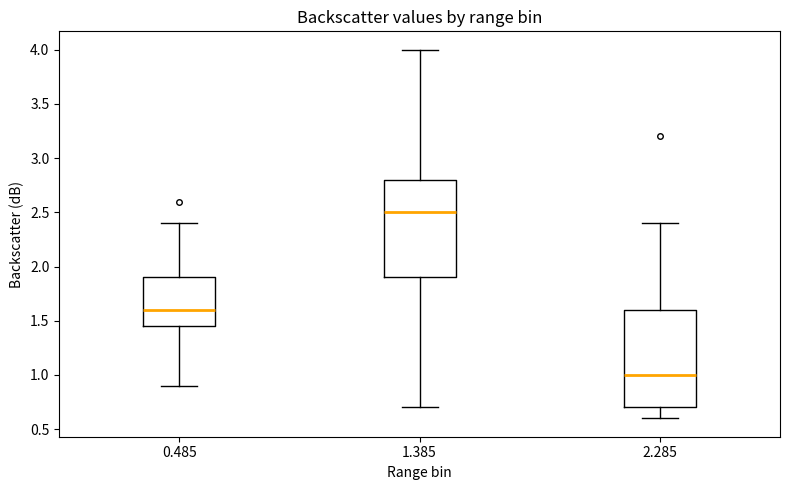

Which box has the lowest median line?

2.285